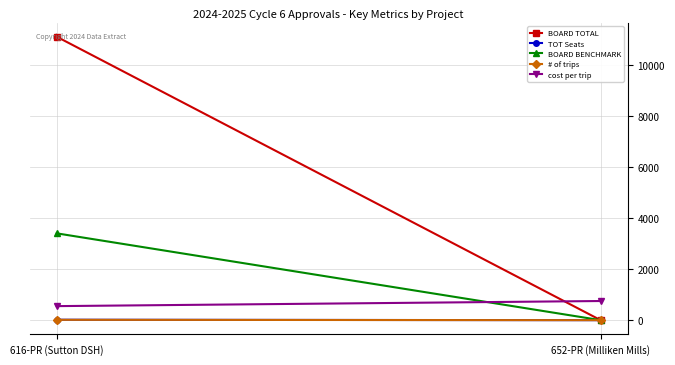

What are all the series names shown in the legend?

BOARD TOTAL, TOT Seats, BOARD BENCHMARK, # of trips, cost per trip